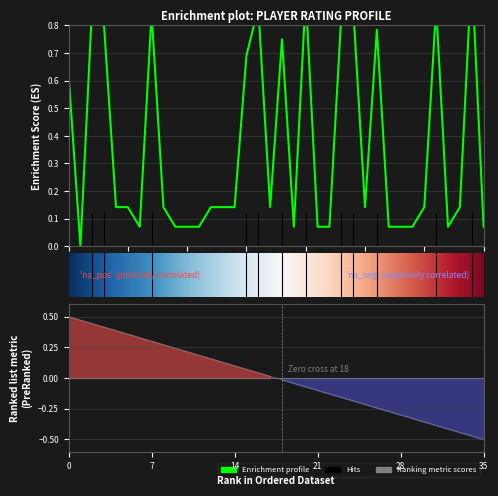

What is the difference between the maximum and minimum values?

1.0